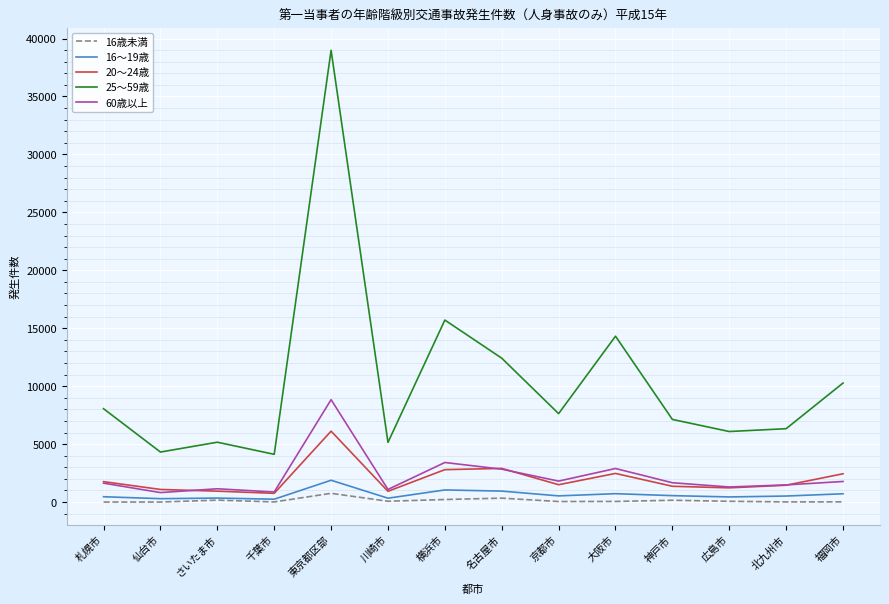

Which series has the widest spread of values?

25～59歳